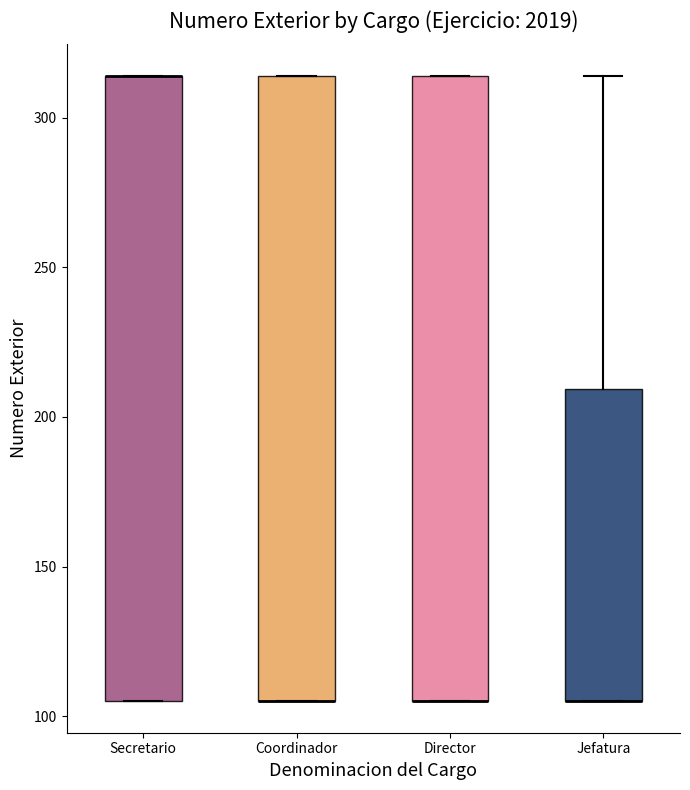

Reading left to right, read every box against the y-axis: the position of its median line, the range the box covers, and the ends of its whiskers. The values are not printed on the chart, so give them approximately, as read against the axis.

Secretario: median 315 (drawn on the box's upper edge), box 105 to 315, whiskers 105 to 315
Coordinador: median 105 (drawn on the box's lower edge), box 105 to 315, whiskers 105 to 315
Director: median 105 (drawn on the box's lower edge), box 105 to 315, whiskers 105 to 315
Jefatura: median 105 (drawn on the box's lower edge), box 105 to 210, whiskers 105 to 315